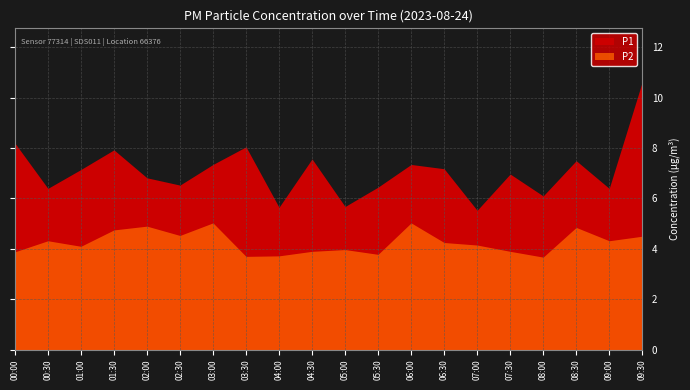

At which category is the sum across all series the highest?

09:30